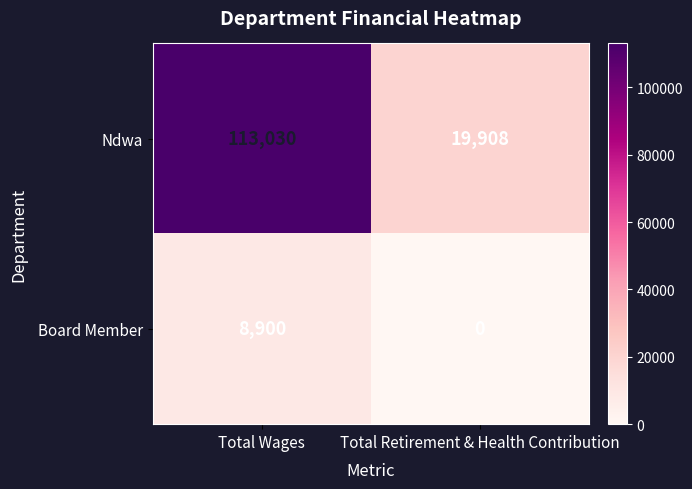

Rank the series by their average value, from highest to lowest.

Ndwa, Board Member